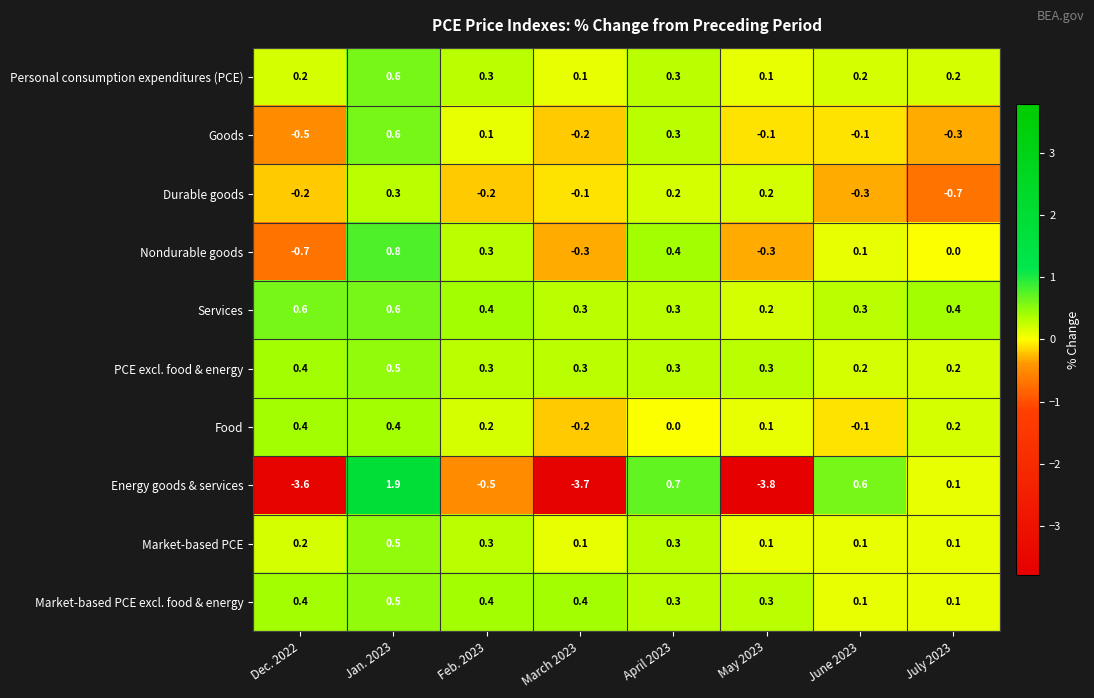

What is the difference between the maximum and minimum values in the Market-based PCE series?

0.4